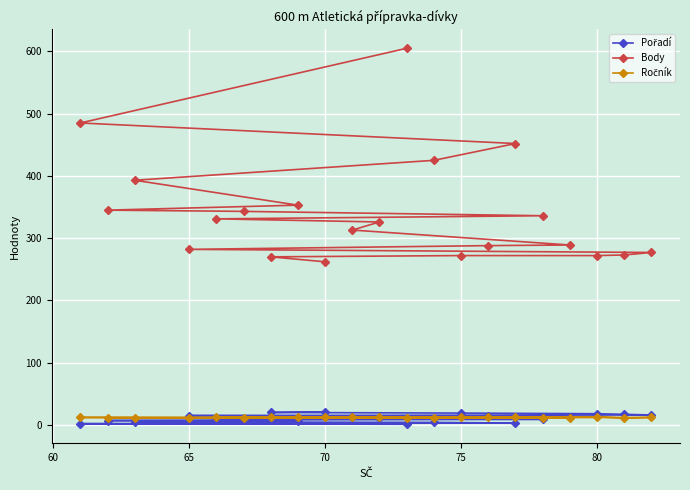

How many data points in Ročník are above 12?

3